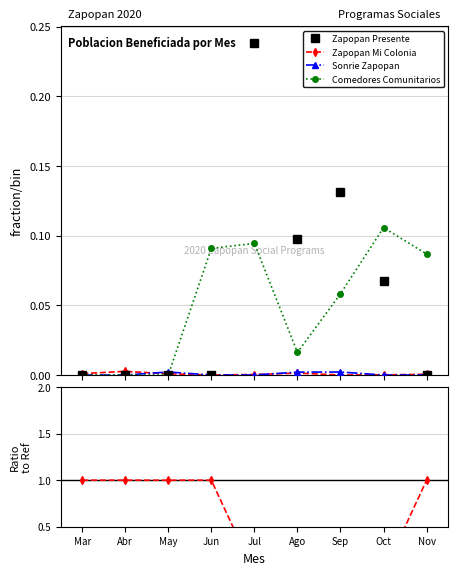

What is the label of the 9th point from the right?

Mar